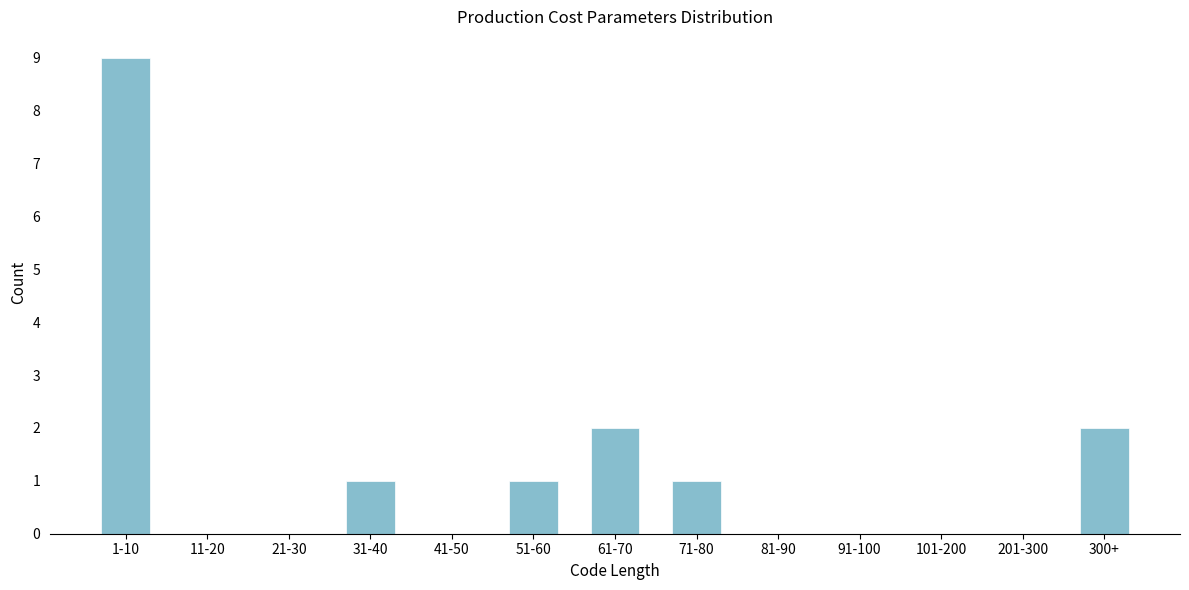

Reading left to right, transcribe all the data shown in this chart.

1-10=9	11-20=0	21-30=0	31-40=1	41-50=0	51-60=1	61-70=2	71-80=1	81-90=0	91-100=0	101-200=0	201-300=0	300+=2